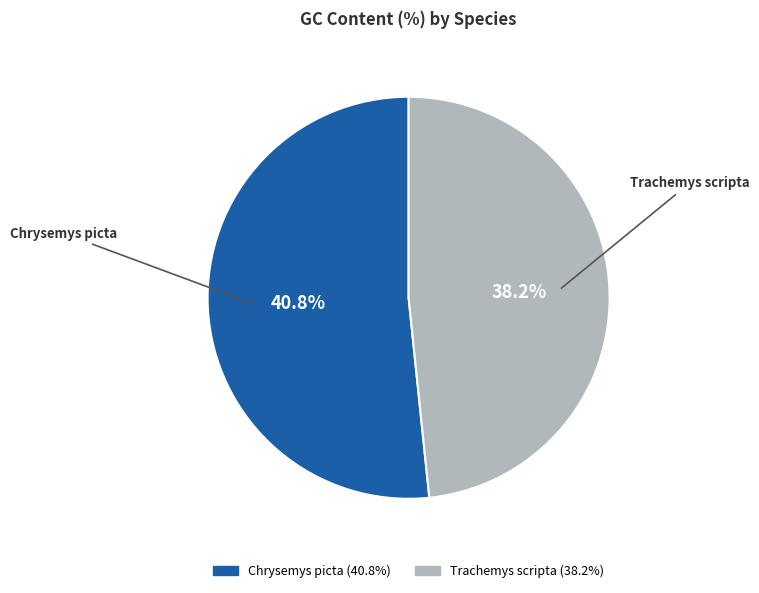

Combined, what portion of the pie is Chrysemys picta and Trachemys scripta?

100.0%